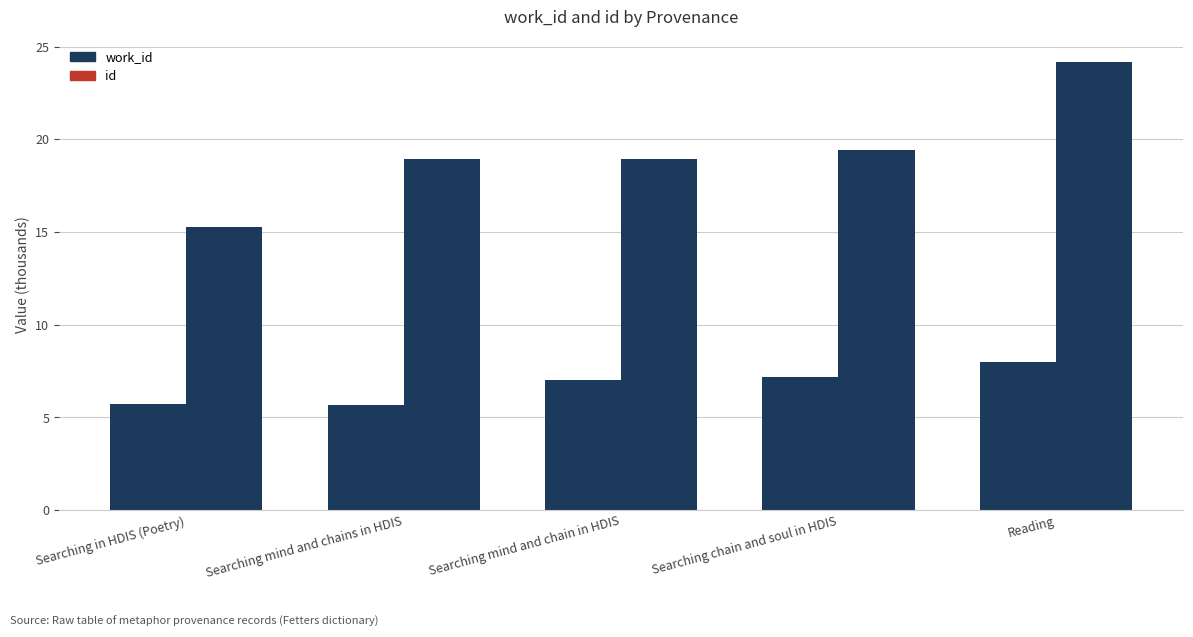

Reading left to right, transcribe all the data shown in this chart.

work_id: Searching in HDIS (Poetry)=5.7	Searching mind and chains in HDIS=5.7	Searching mind and chain in HDIS=7.0	Searching chain and soul in HDIS=7.2	Reading=8.0
id: Searching in HDIS (Poetry)=15.3	Searching mind and chains in HDIS=18.9	Searching mind and chain in HDIS=18.9	Searching chain and soul in HDIS=19.4	Reading=24.2